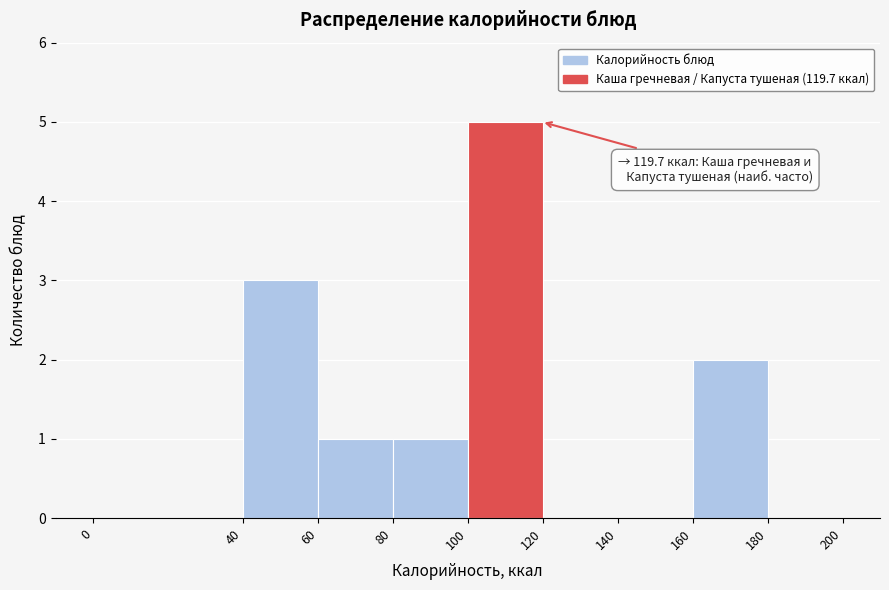

Over which range of the x-axis is the bar tallest?

100 to 120